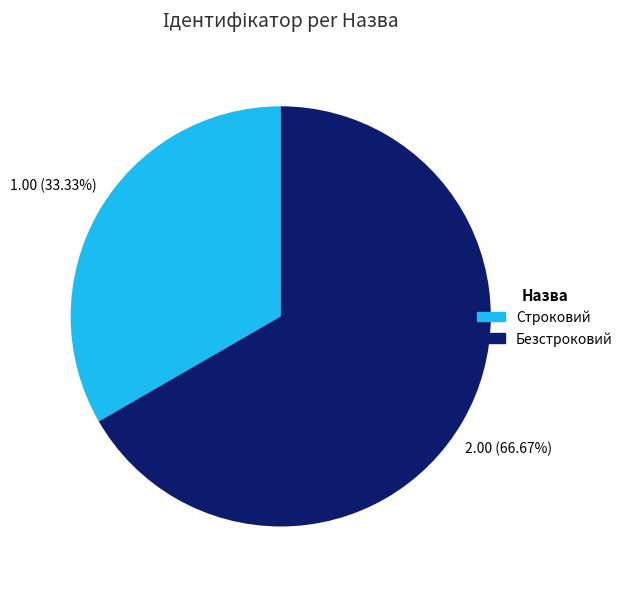

Is it true that Безстроковий is 60% of the pie?

False